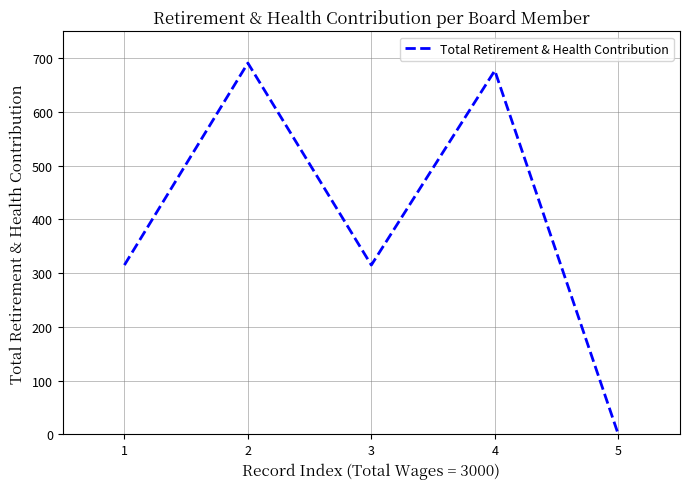

How many lines are shown in the chart?

1